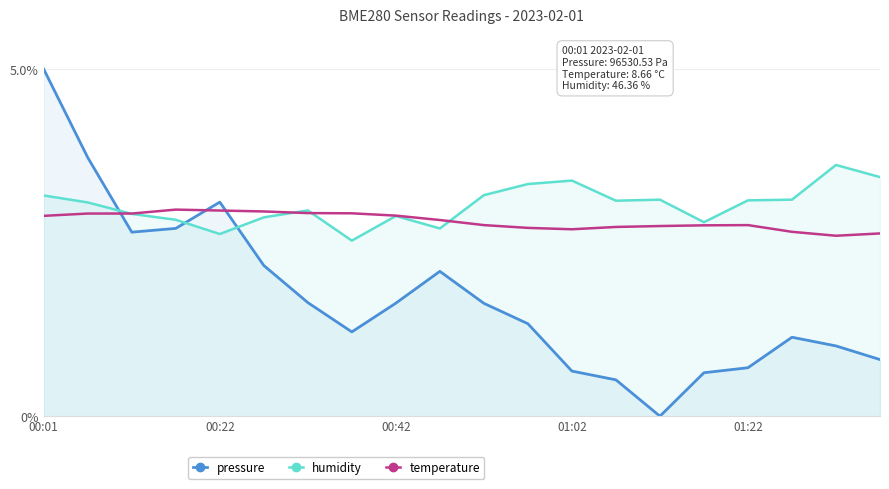

Which series has the widest spread of values?

pressure